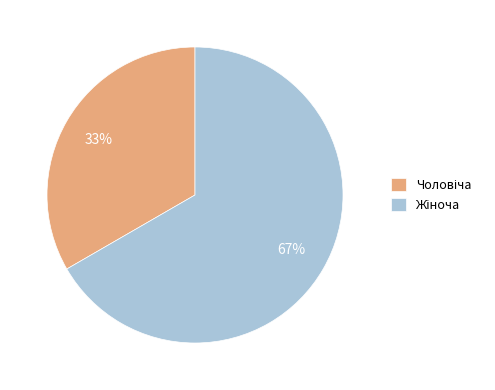

To the nearest percent, what is the average slice percentage?

50%